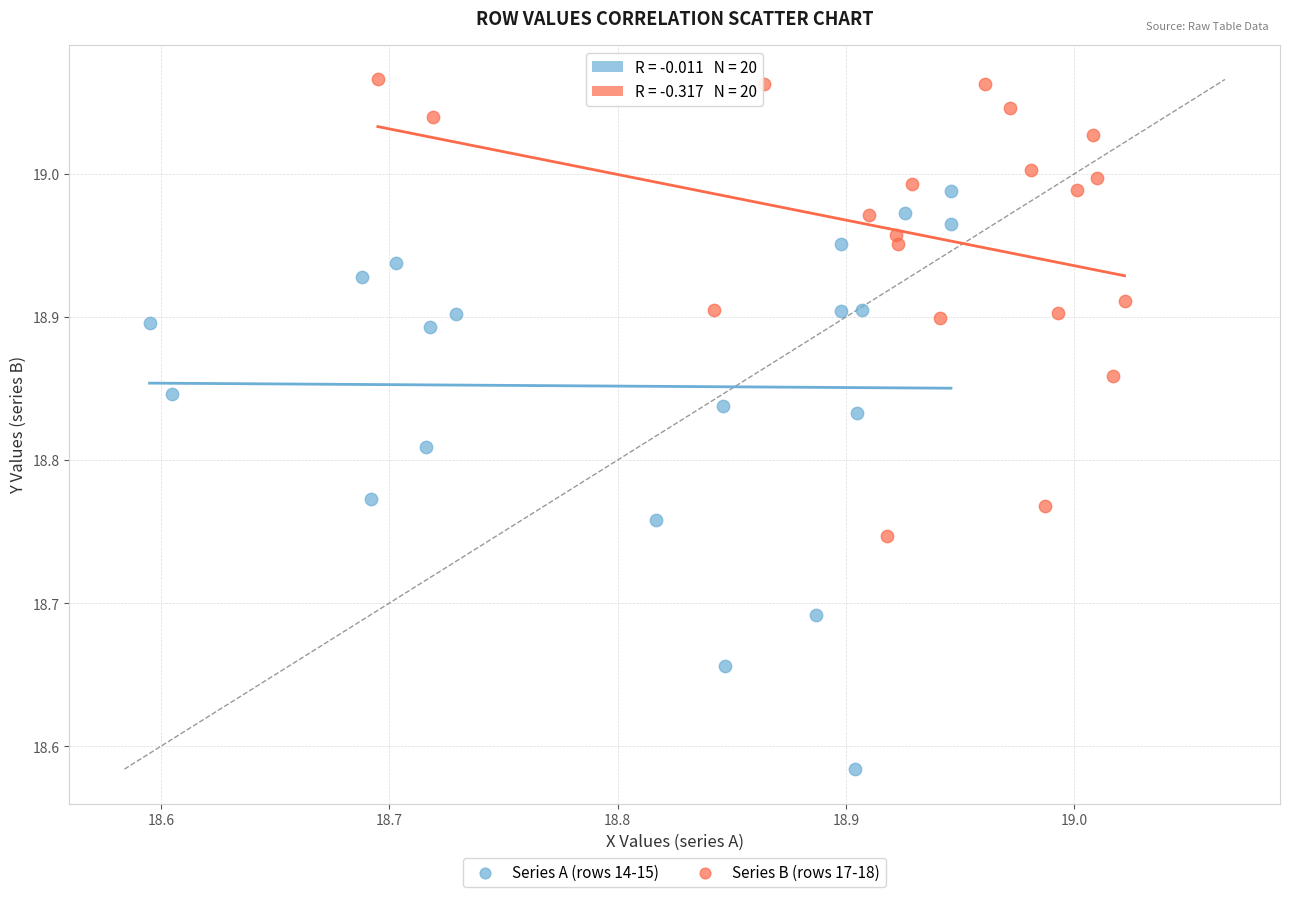

Which series reaches the maximum Y coordinate?

Series B (rows 17-18)